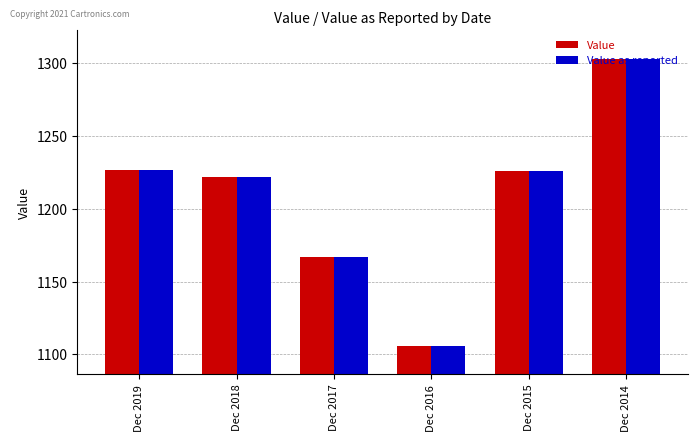

What is the approximate value of Value as reported at Dec 2019?

1227